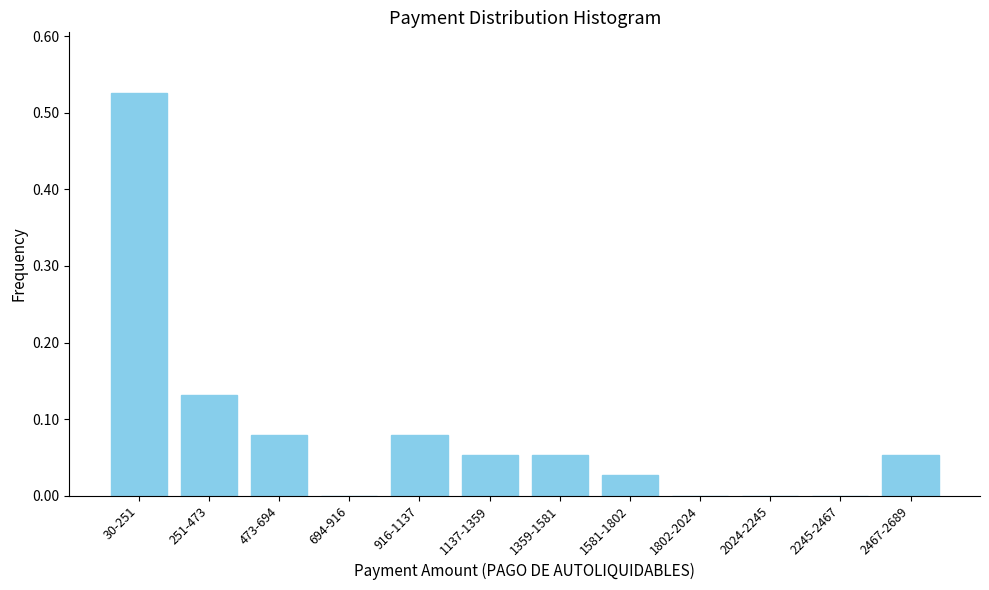

True or false: the data shows -0.3 at 1802-2024.

False